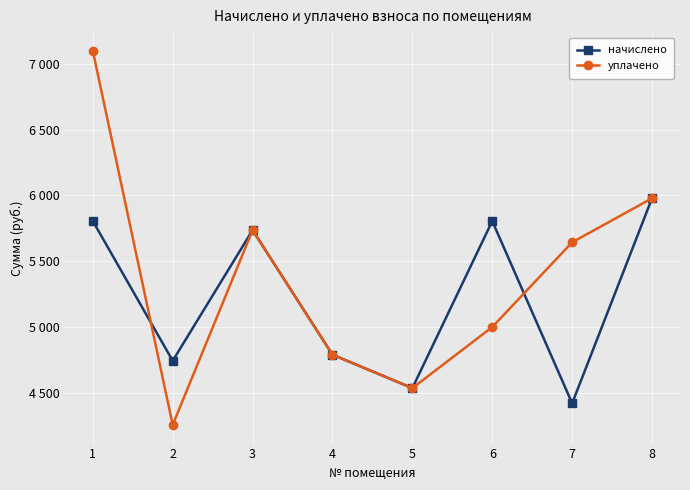

How many interior local valleys does the уплачено series have?

2